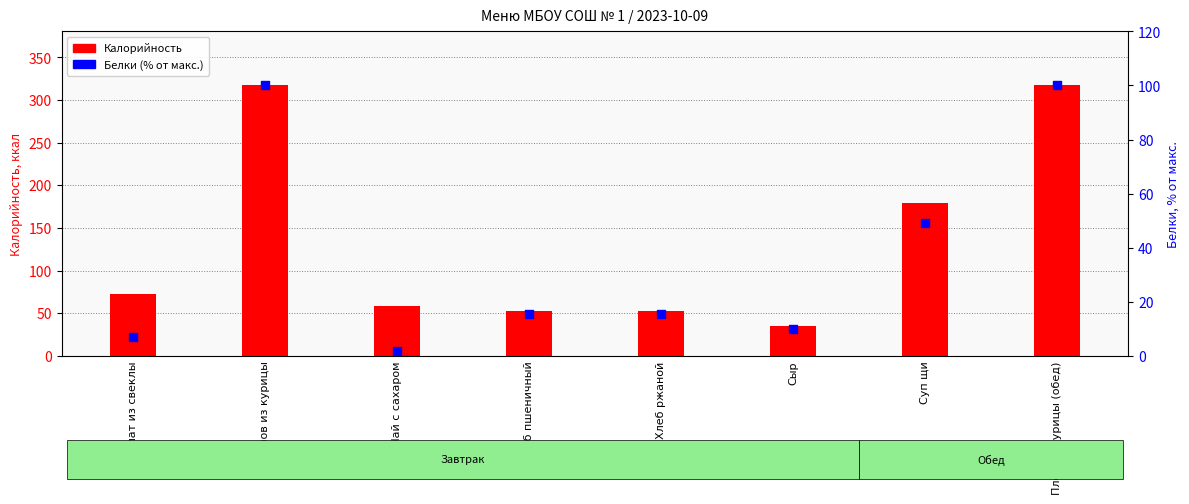

What is the total value across all series at Суп щи?

228.2